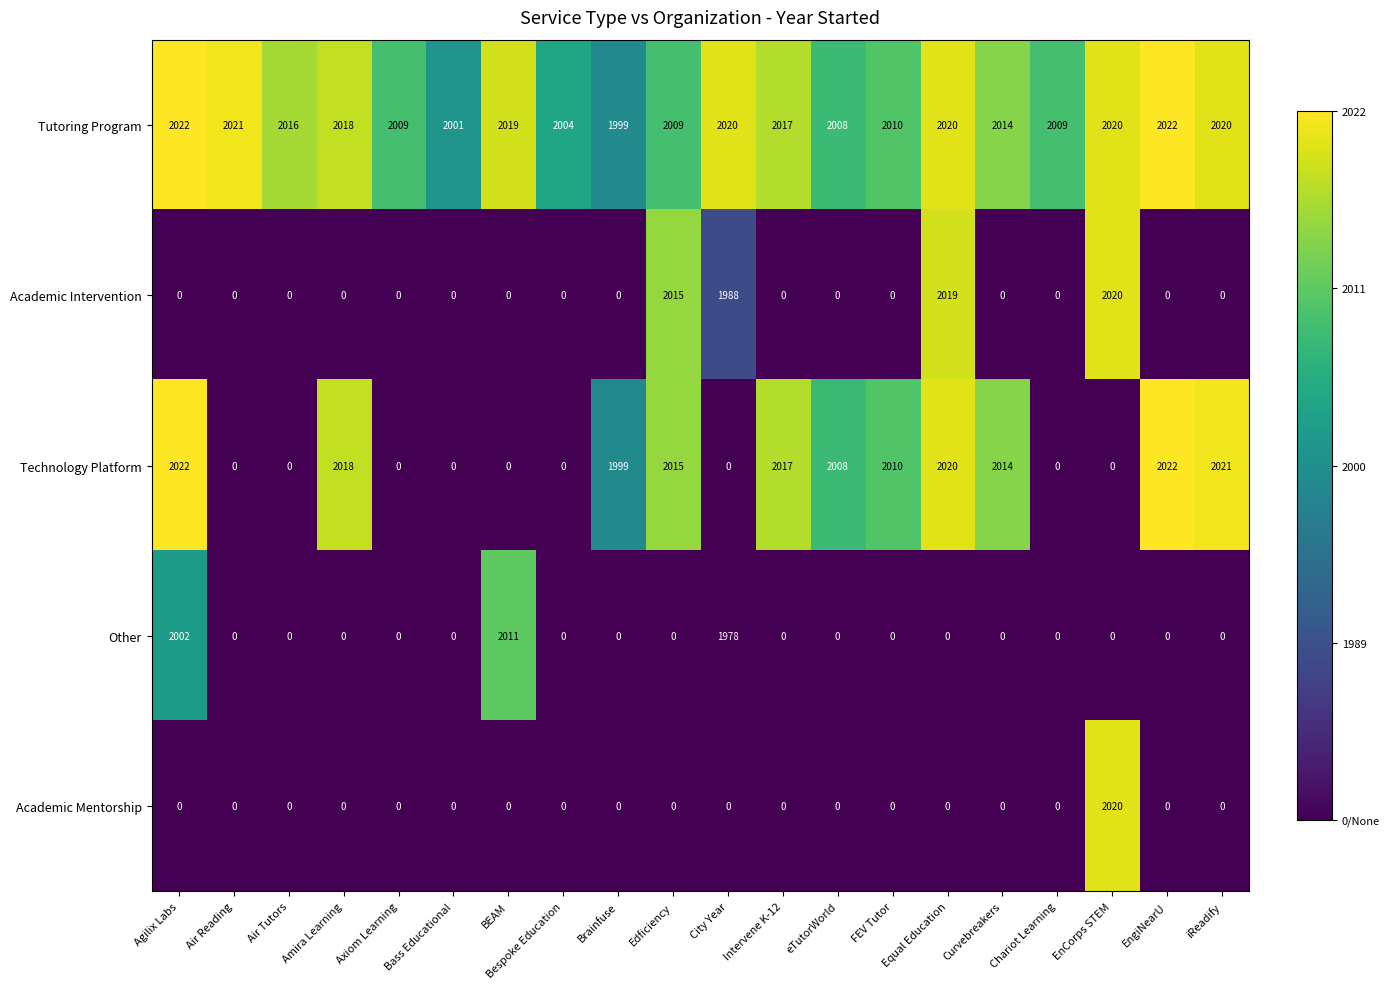

The value of Academic Intervention at Air Reading is 0. True or false?

True